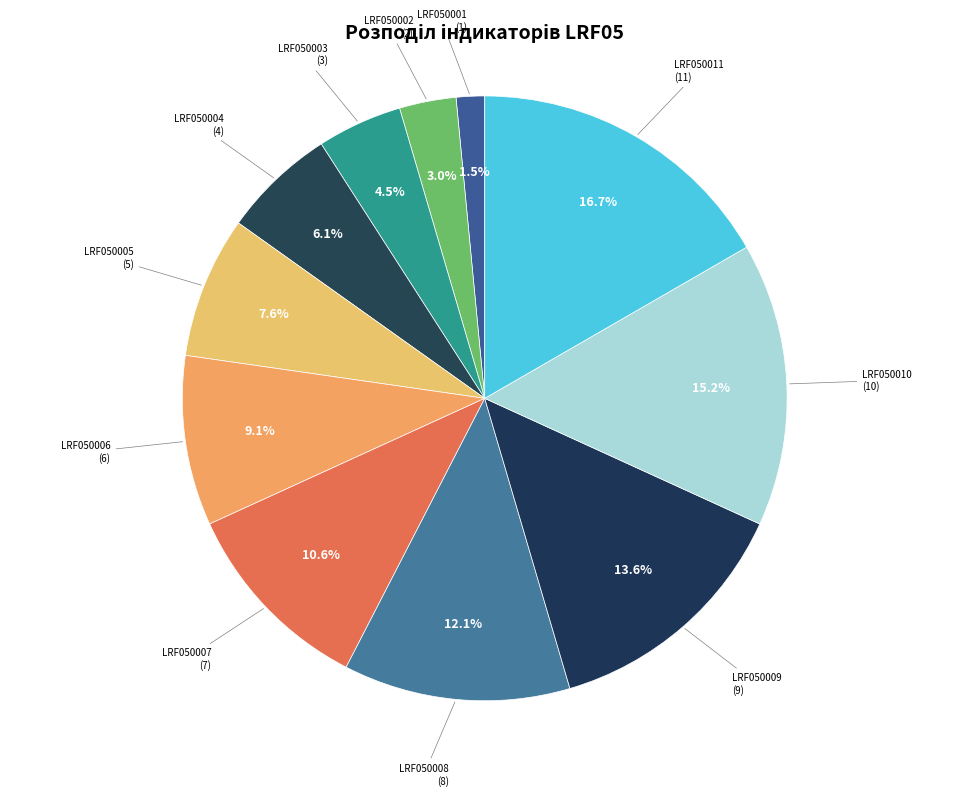

To the nearest percent, what is the combined percentage of LRF050010 and LRF050009?

29%